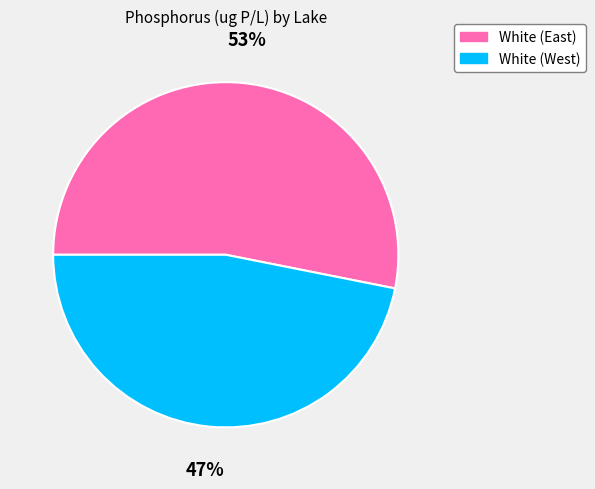

What is the smallest slice in the pie chart?

White (West)